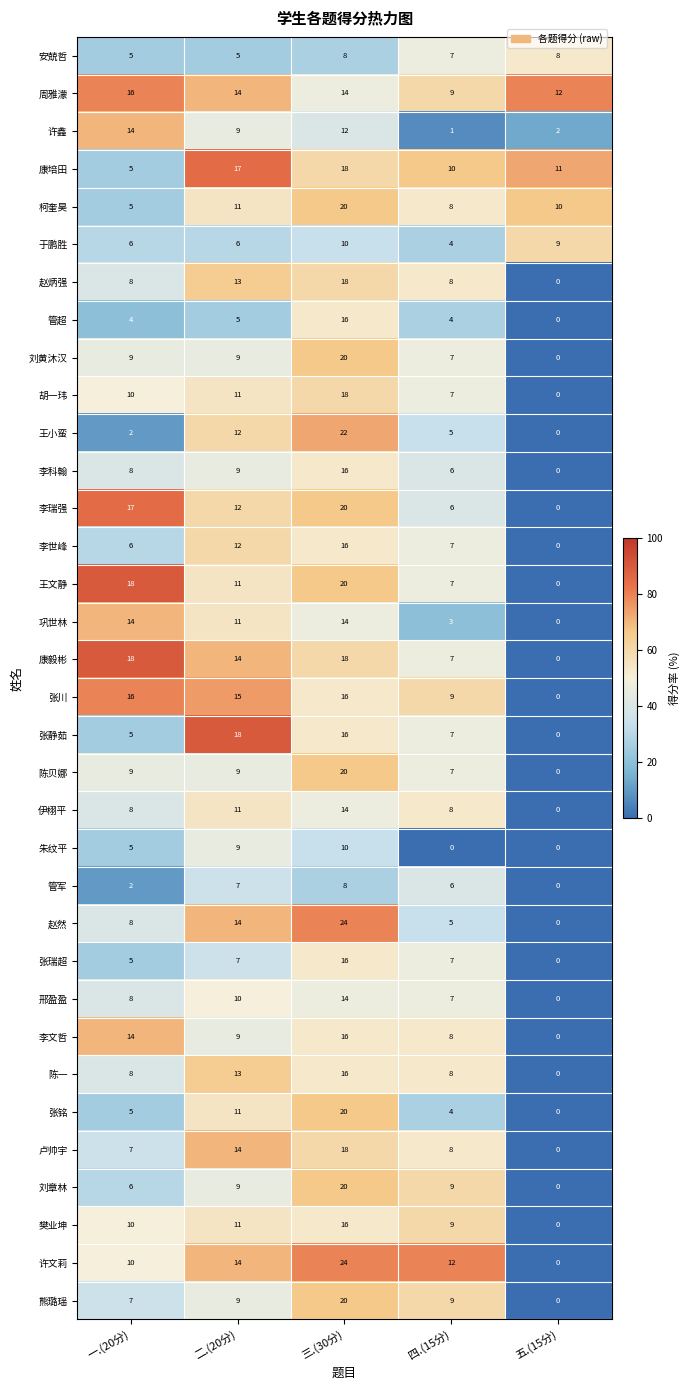

Rank the categories by 李世峰 value from lowest to highest.

五.(15分), 一.(20分), 四.(15分), 二.(20分), 三.(30分)